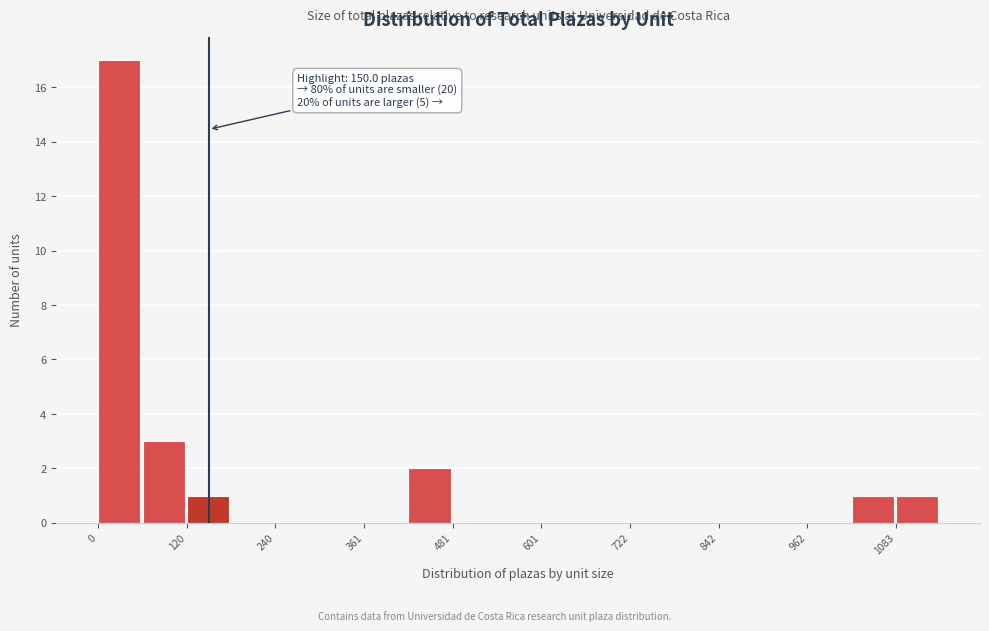

Around what value on the x-axis is the tallest bar? Give the approximate position of its centre, as read against the axis.

20